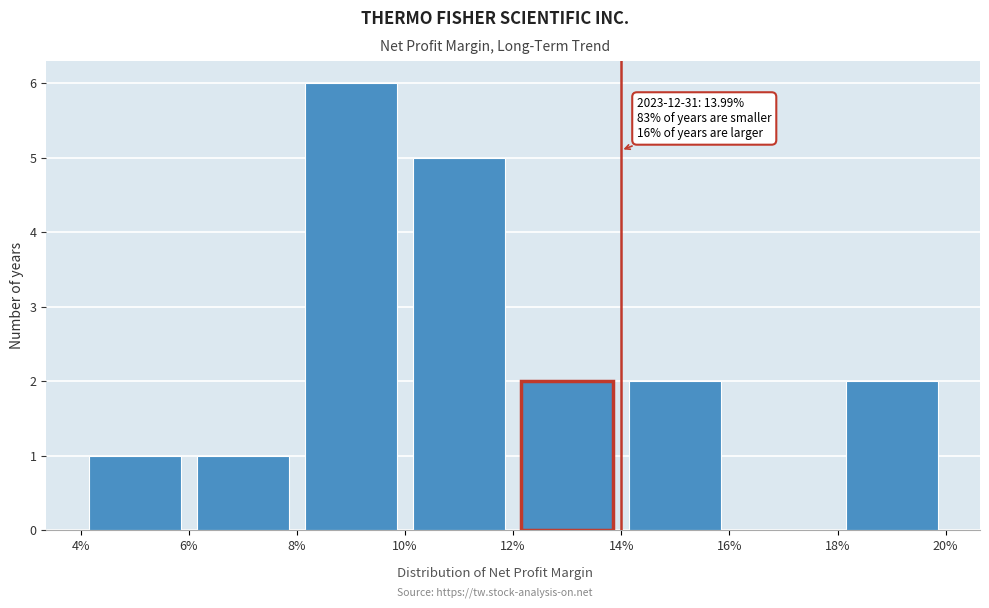

Which range on the x-axis has the tallest bar?

8% to 10%